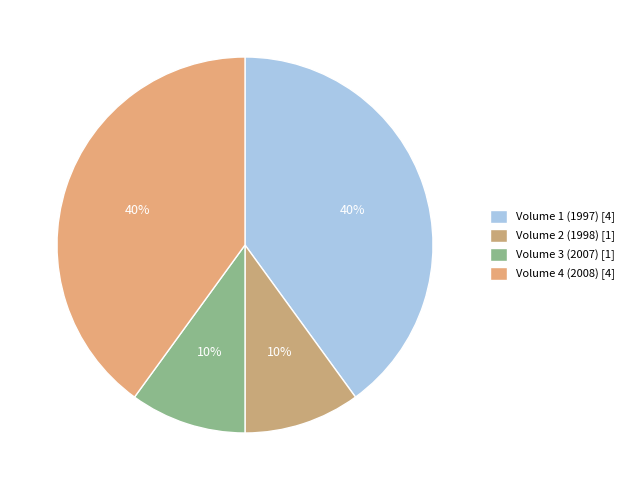

To the nearest percent, what is the difference between the largest and smallest slice percentages?

30%